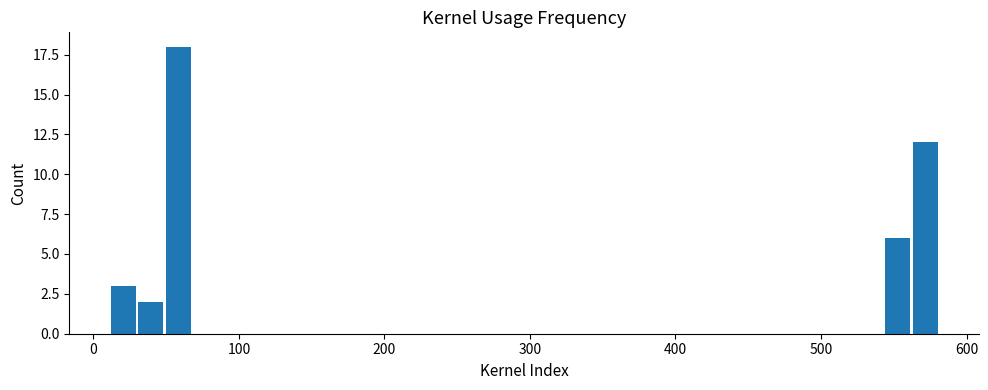

Around what value on the x-axis is the tallest bar? Give the approximate position of its centre, as read against the axis.

60